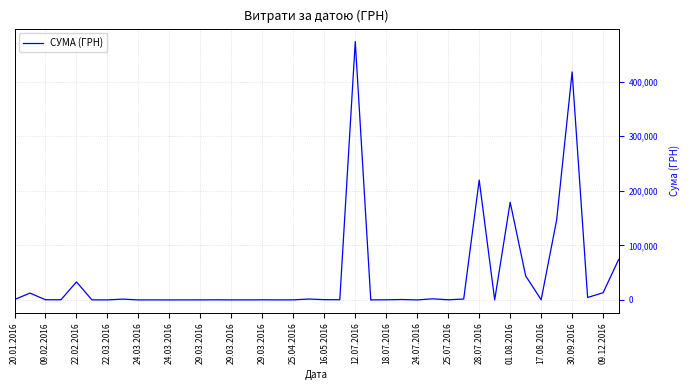

What is the difference between the maximum and minimum values?

473761.9